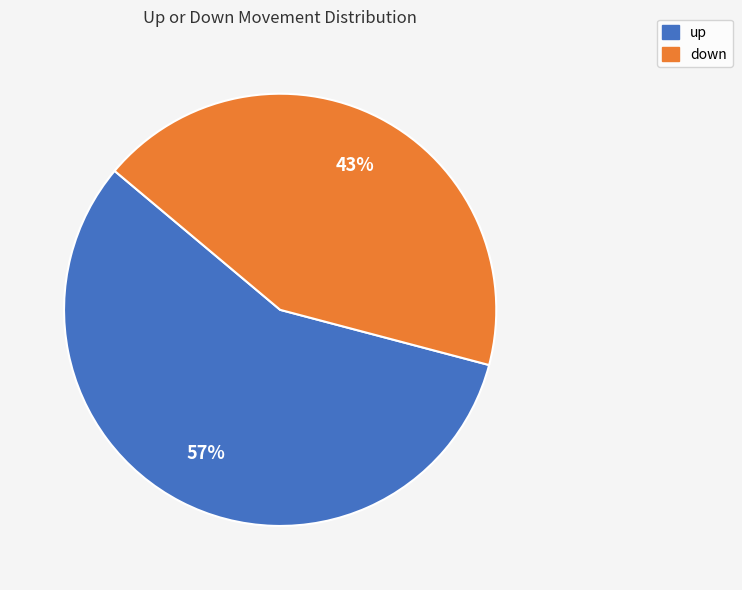

Rank the categories by value from lowest to highest.

down, up